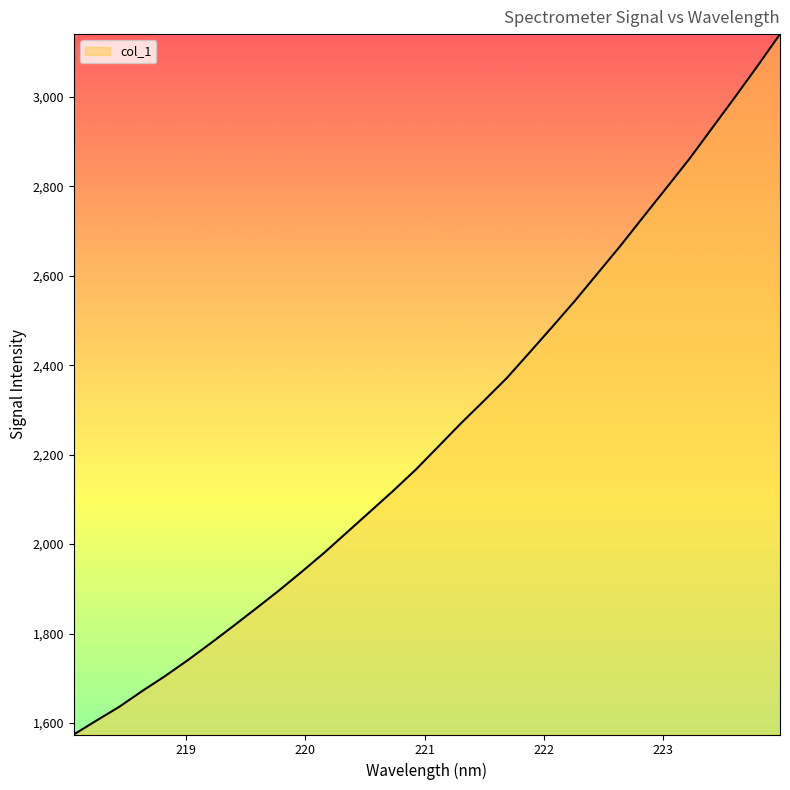

What is the smallest value displayed?

1574.2